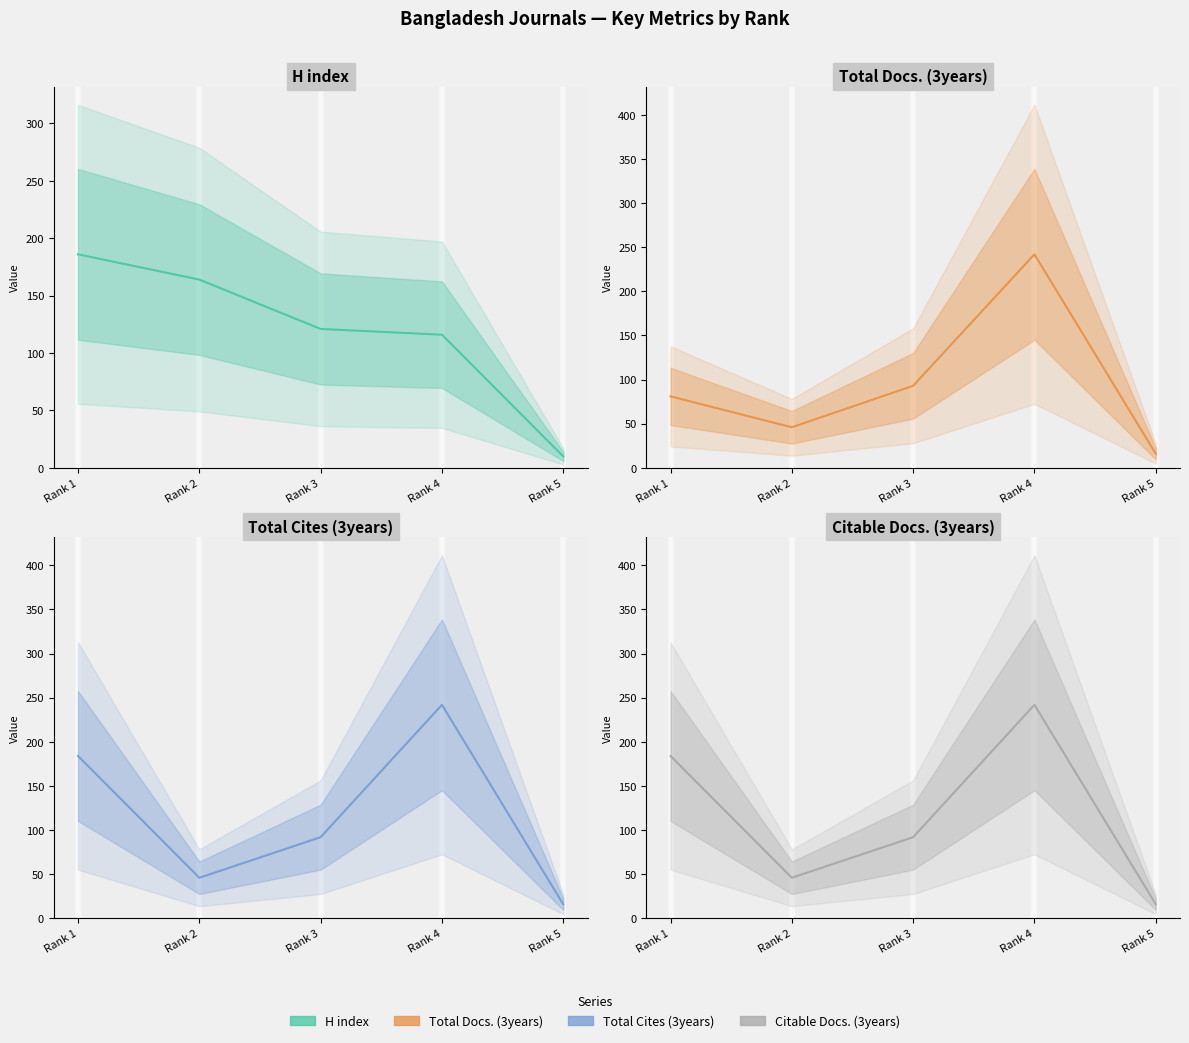

At which label is Total Cites (3years) closest to 129?

Rank 3